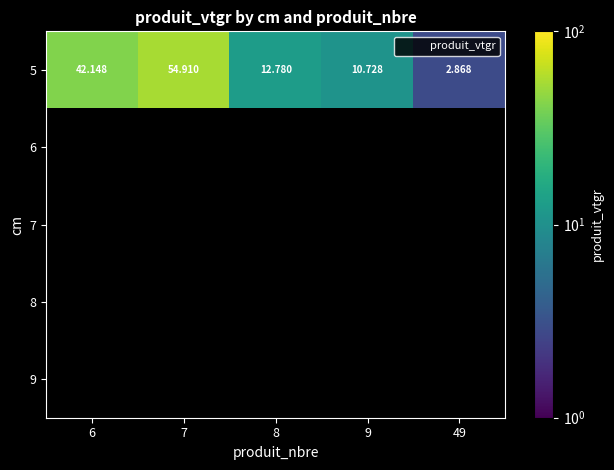

Rank the series at 8 from lowest to highest value.

6, 7, 8, 9, 5